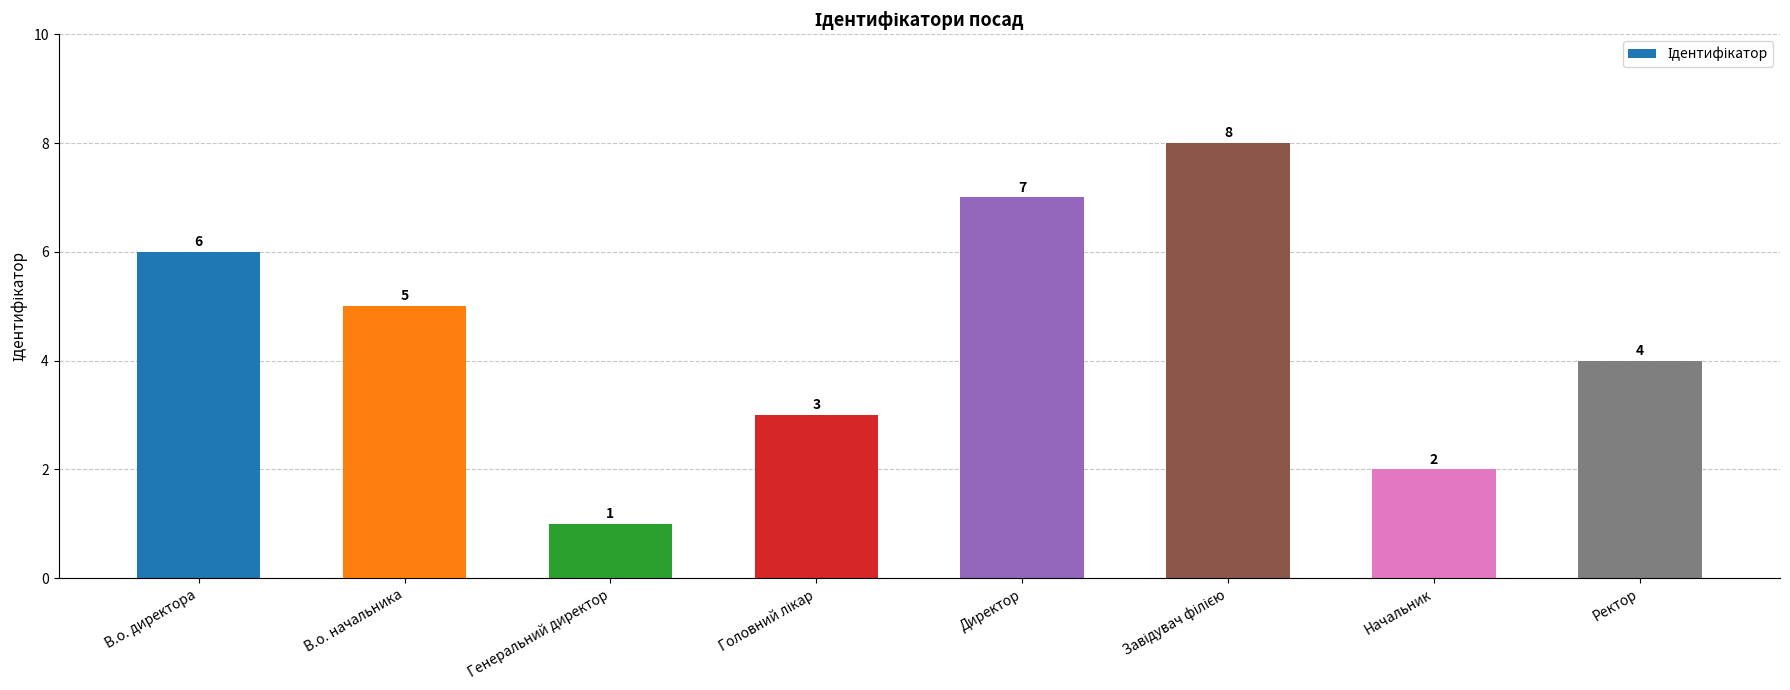

At which label is the value closest to 4?

Ректор